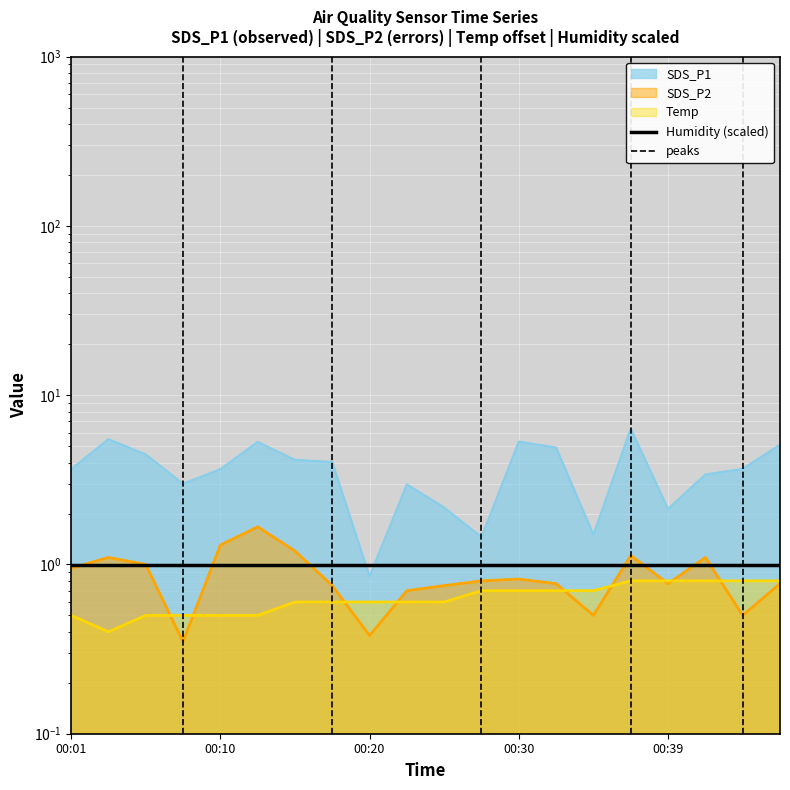

What is the sum of all SDS_P2 values?

17.3